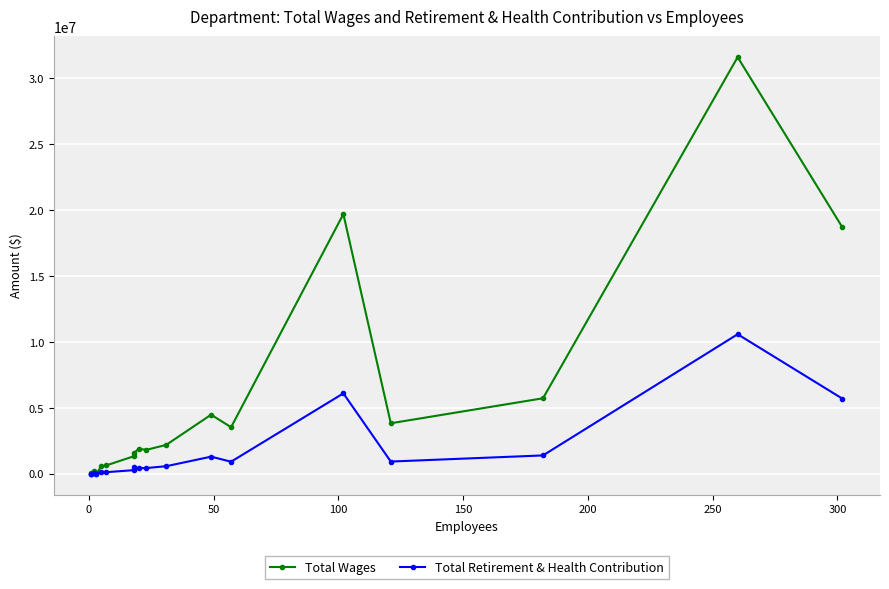

Reading right to left, transcribe all the data shown in this chart.

Total Wages: 18698981	31618687	5737424	3842308	19713696	3540704	4491791	2200250	1823195	1910558	1569917	1337376	646597	579643	5457	208351	3537	34898
Total Retirement & Health Contribution: 5706740	10596539	1402043	937261	6110406	925624	1308448	583107	444375	437723	494678	284469	130260	176723	242	34106	0	20446